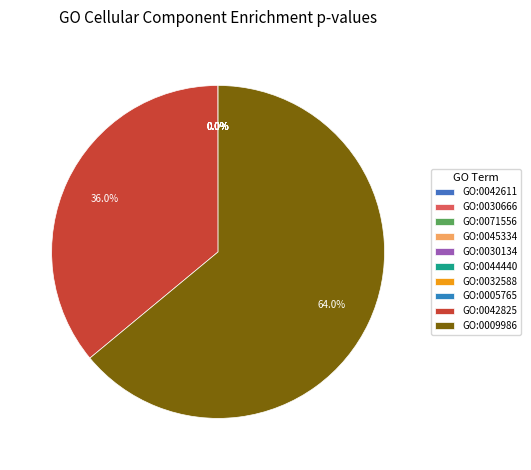

How many segments does this pie chart have?

10